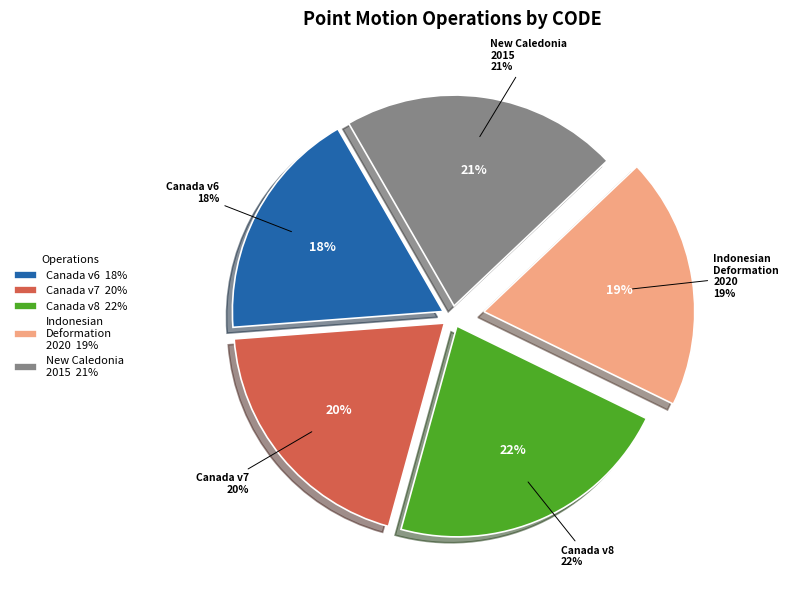

What portion of the pie excludes Canada velocity grid v6?

82.1%